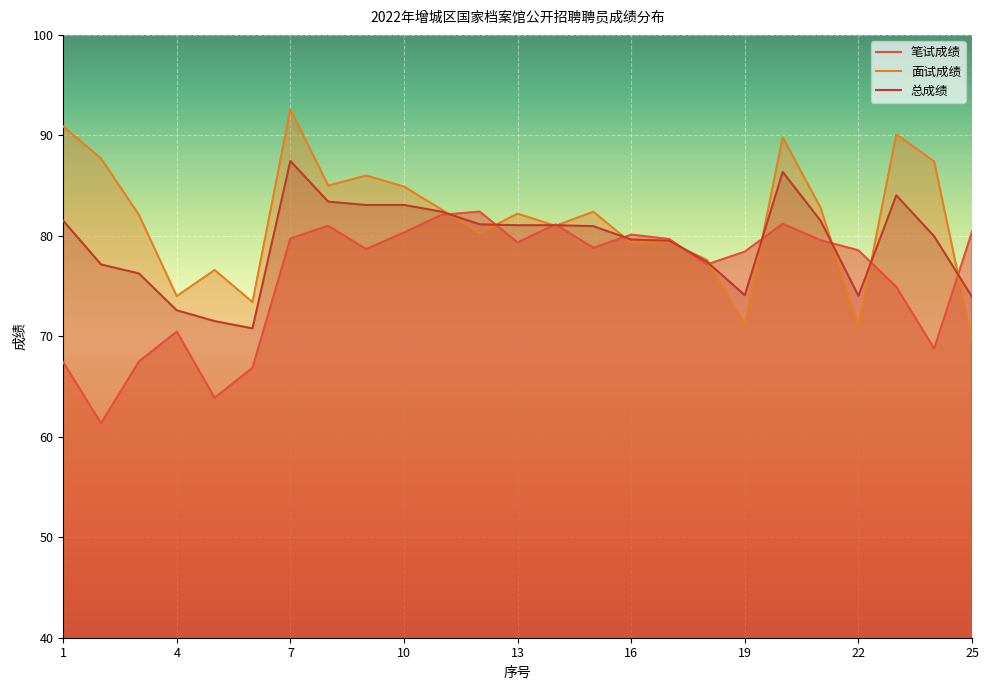

Rank the series by their maximum value, from lowest to highest.

笔试成绩, 总成绩, 面试成绩